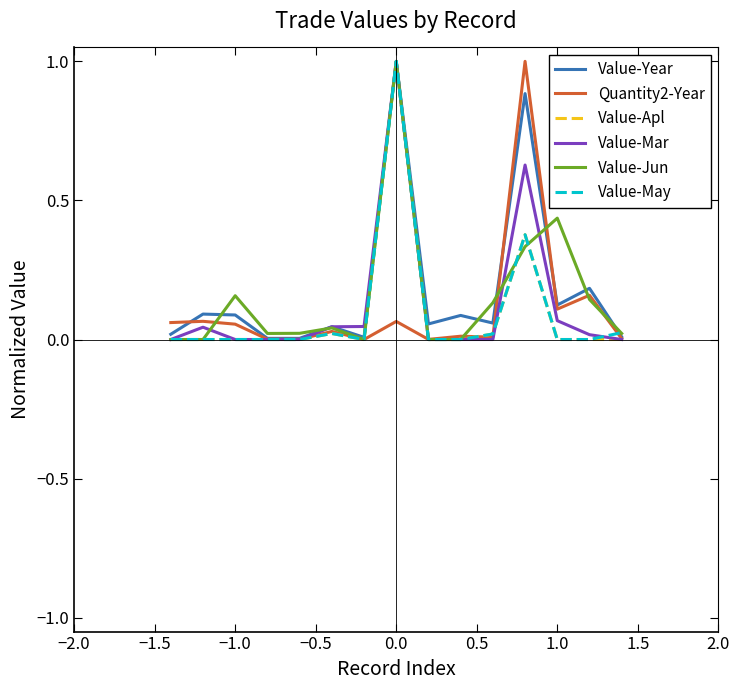

What is the maximum value for Value-May?

1.0